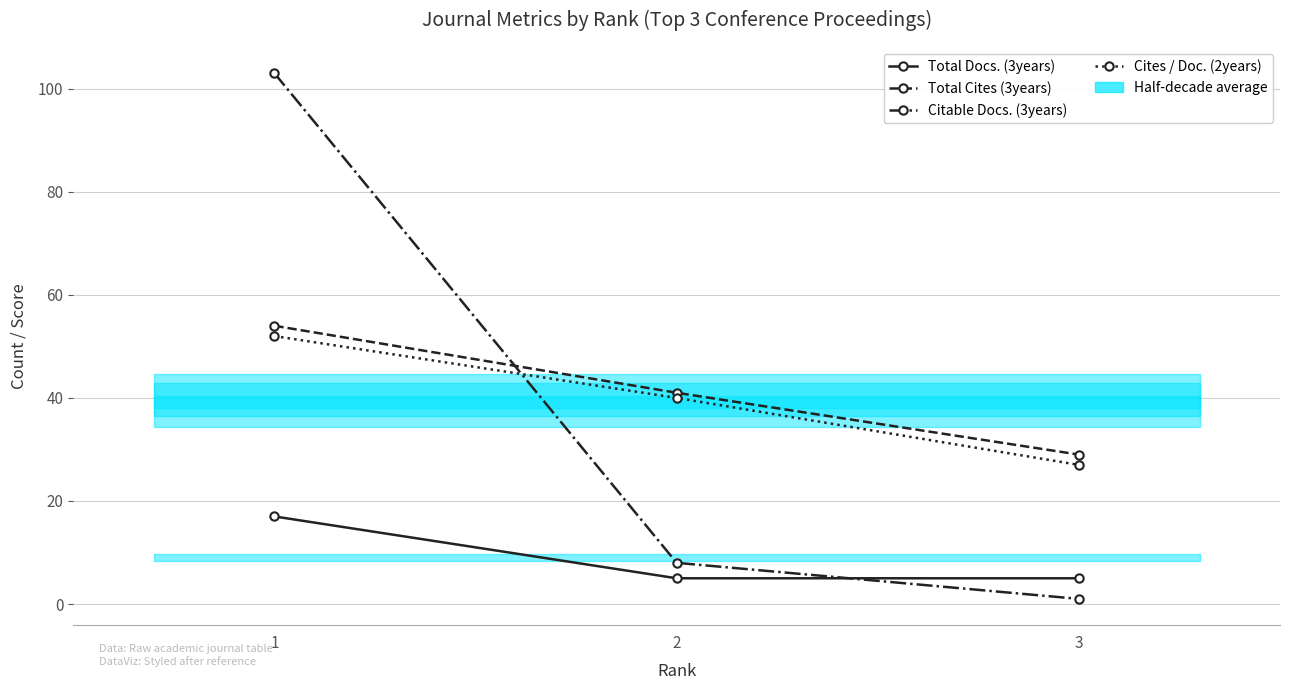

Reading left to right, extract all data points from this chart.

Total Docs. (3years): 1=17	2=5	3=5
Total Cites (3years): 1=54	2=41	3=29
Citable Docs. (3years): 1=103	2=8	3=1
Cites / Doc. (2years): 1=52	2=40	3=27